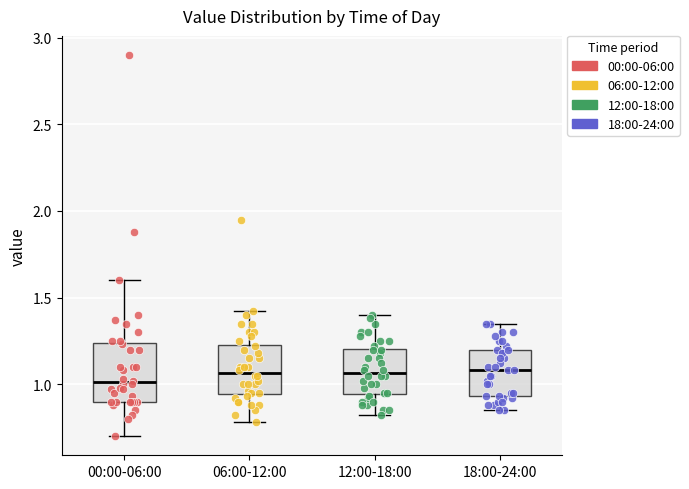

Reading left to right, transcribe this box plot: for each box, give where its median line is, the range the box spans, and where its two whiskers end, as read against the y-axis. The values are not printed on the chart, so give them approximately, as read against the axis.

00:00-06:00: median 1.00, box 0.90 to 1.25, whiskers 0.70 to 1.60
06:00-12:00: median 1.05, box 0.95 to 1.25, whiskers 0.80 to 1.40
12:00-18:00: median 1.05, box 0.95 to 1.20, whiskers 0.80 to 1.40
18:00-24:00: median 1.10, box 0.95 to 1.20, whiskers 0.85 to 1.35